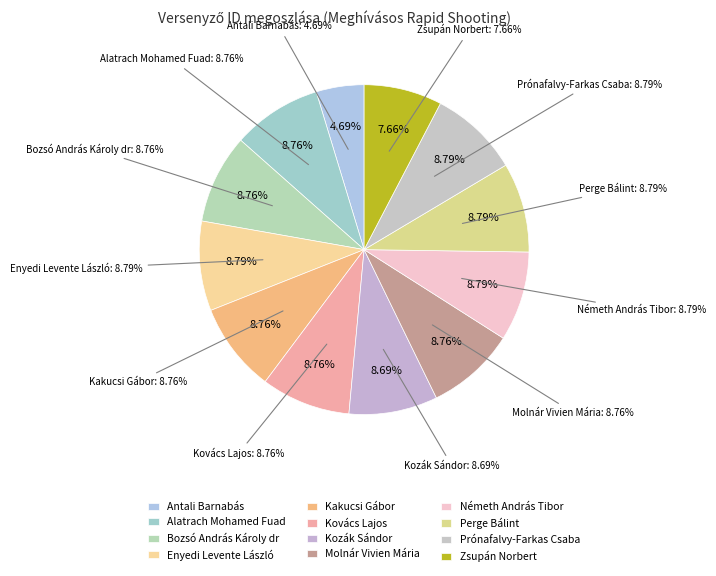

How many slices are in this pie chart?

12